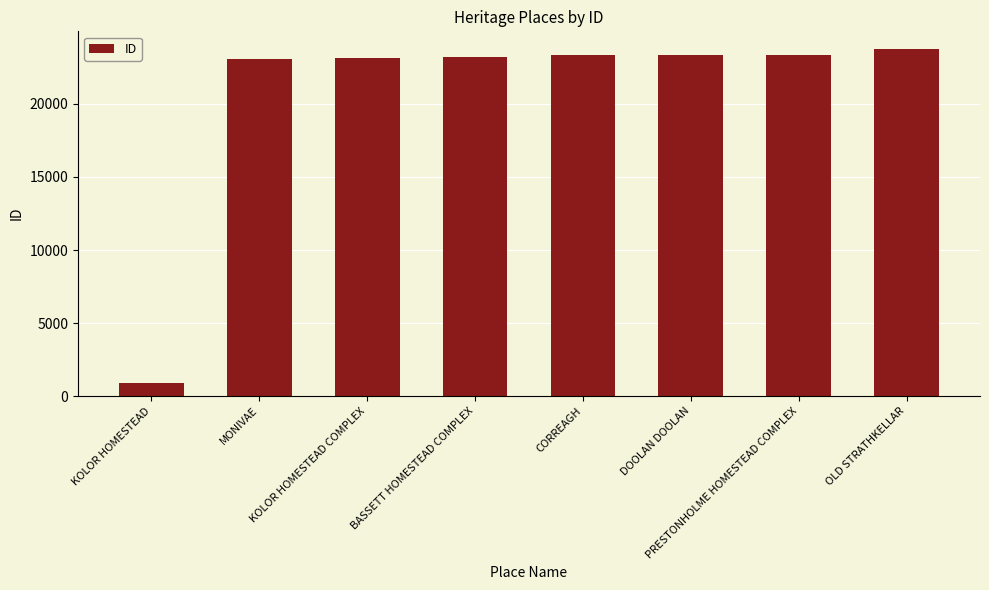

The chart shows a value of 35844 at DOOLAN DOOLAN. True or false?

False